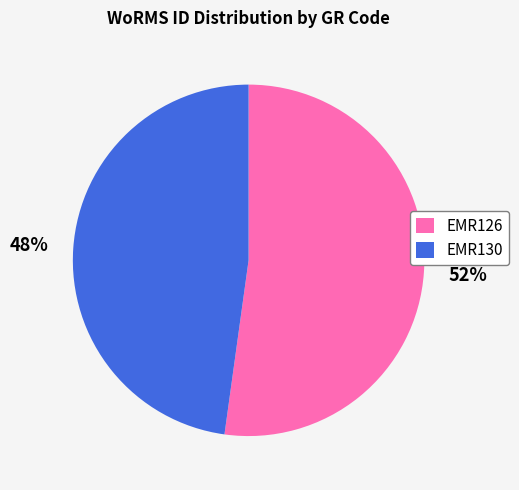

Does EMR126 account for over 50% of the chart?

Yes